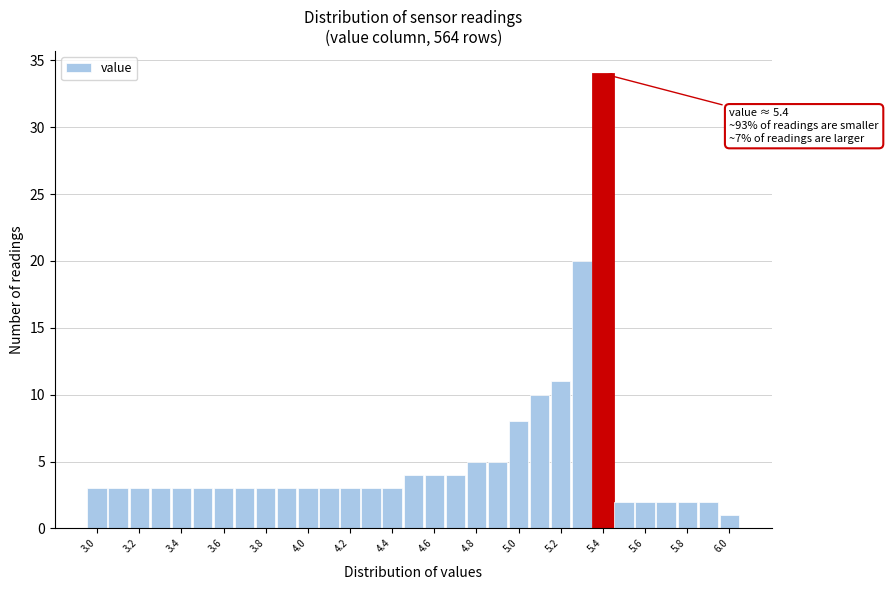

Over which range of the x-axis is the bar tallest?

5.35 to 5.45